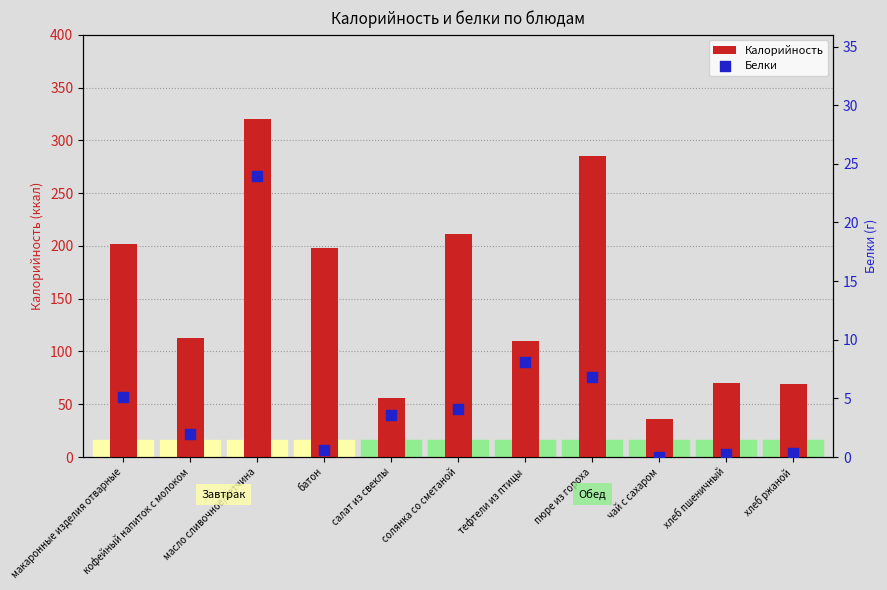

Which series reaches the maximum Y coordinate?

Калорийность